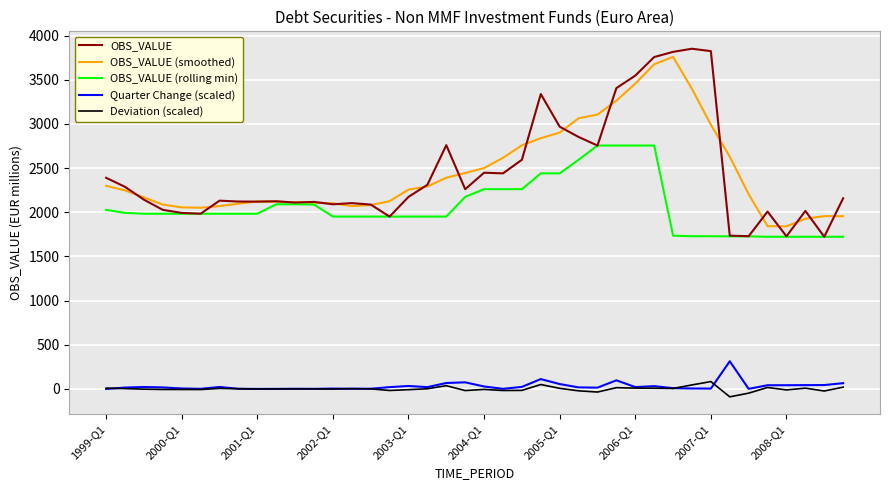

What is the minimum value for OBS_VALUE (rolling min)?

1722.4